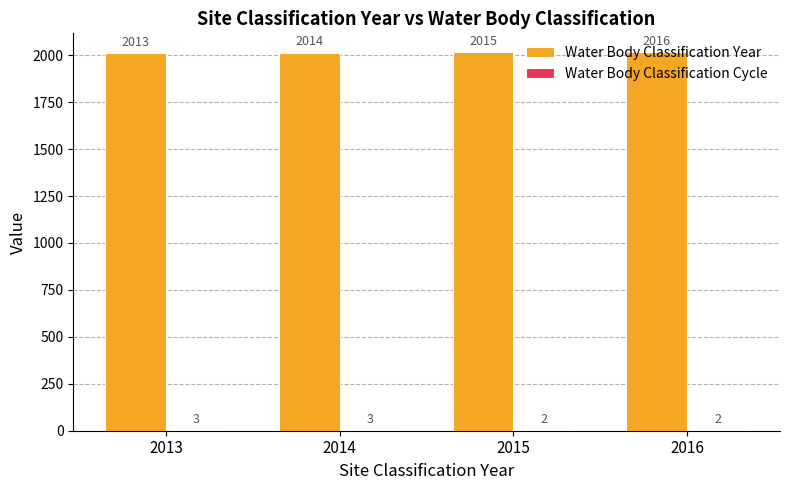

True or false: Water Body Classification Year has a value of 3325 at 2016.

False